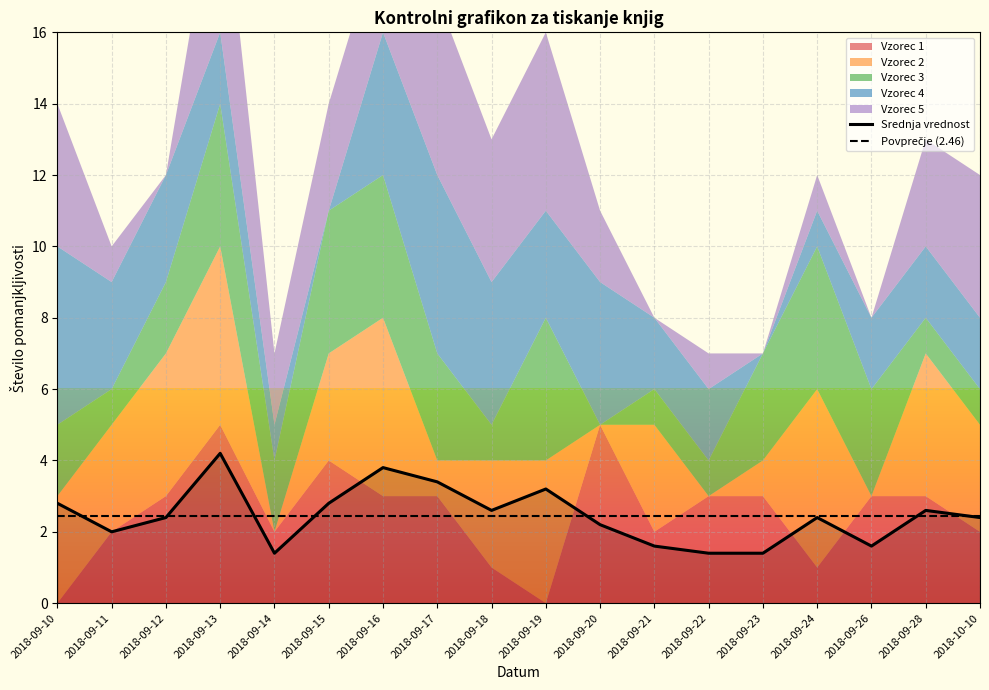

At which category does Vzorec 2 reach its first local peak?

2018-09-13